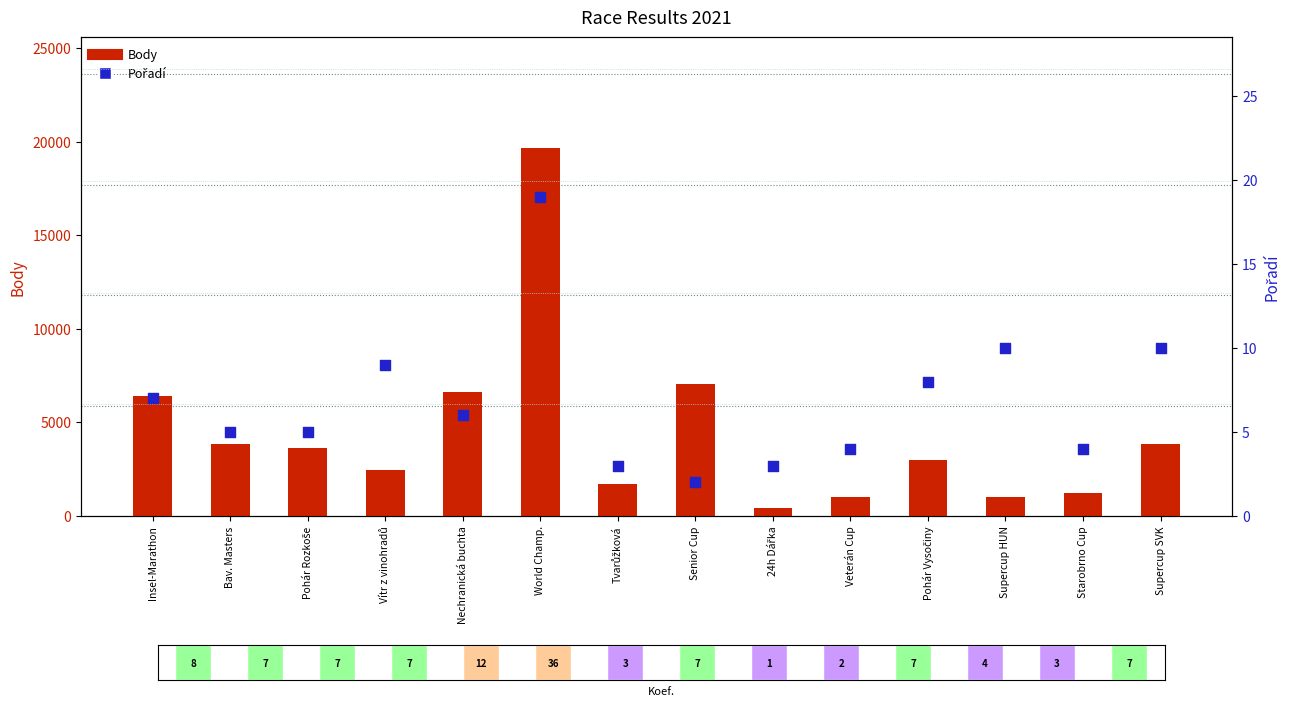

At how many categories does at least one series exceed 3791?

6